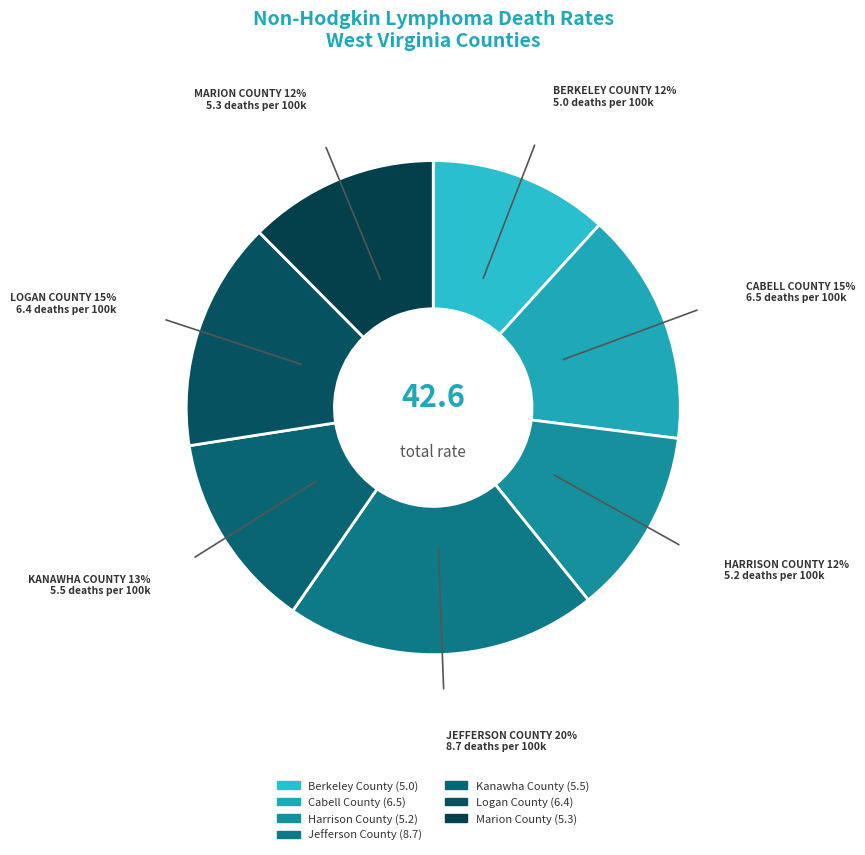

What percentage is NOT represented by Cabell County?

84.7%